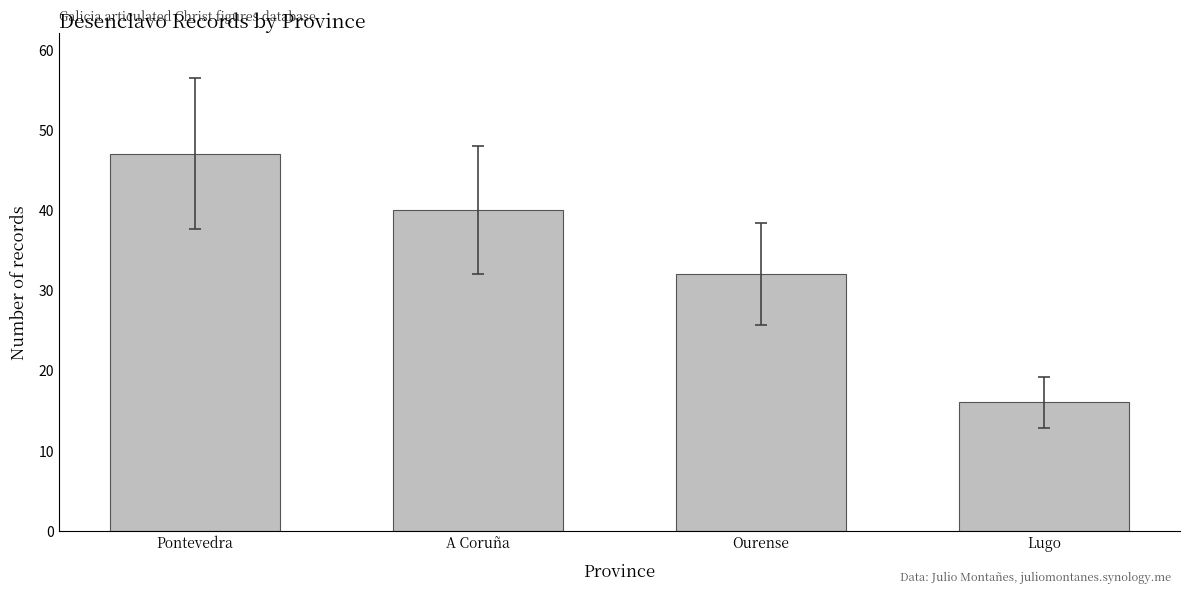

Reading left to right, what are all the values shown in this chart?

Pontevedra=47	A Coruña=40	Ourense=32	Lugo=16